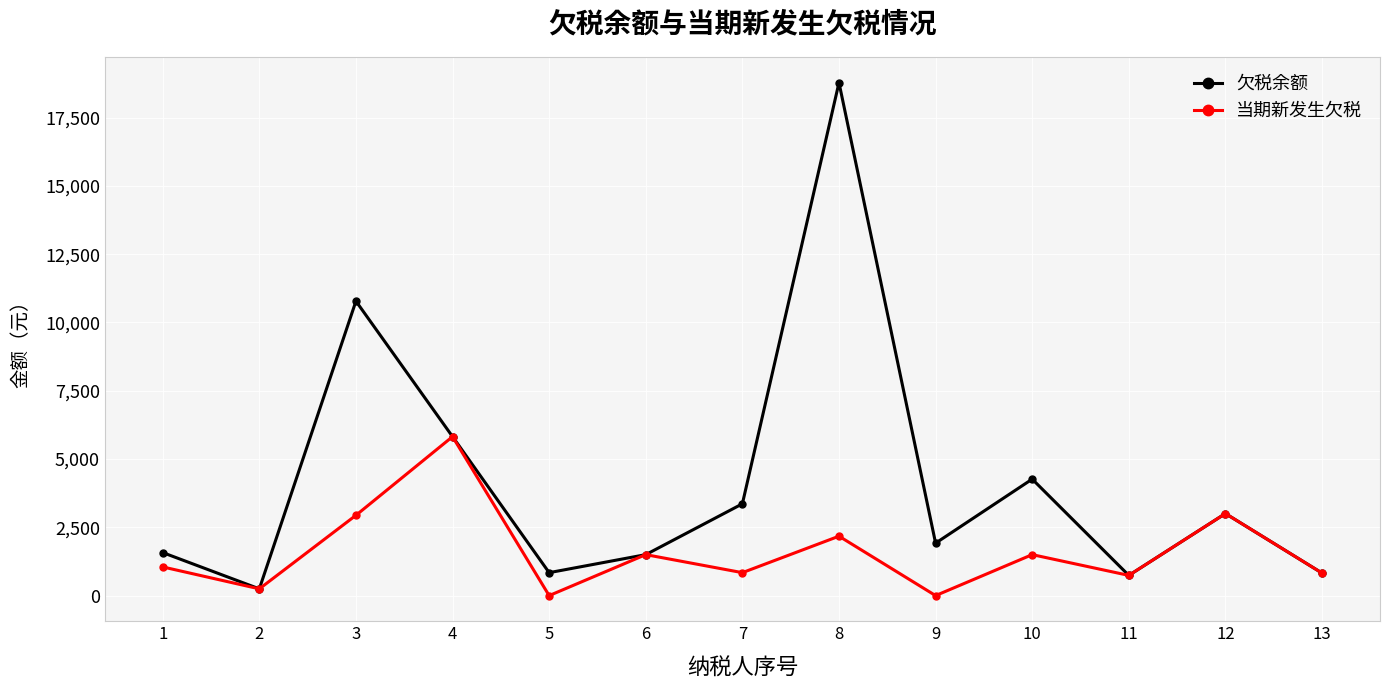

What is the highest value of the 当期新发生欠税 series?

5820.0